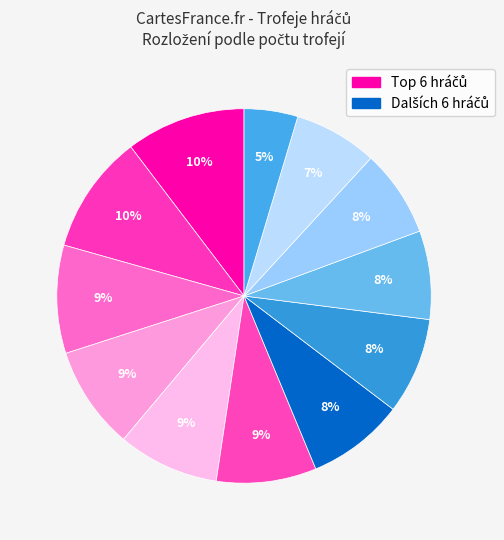

Is there a majority slice in this chart?

No